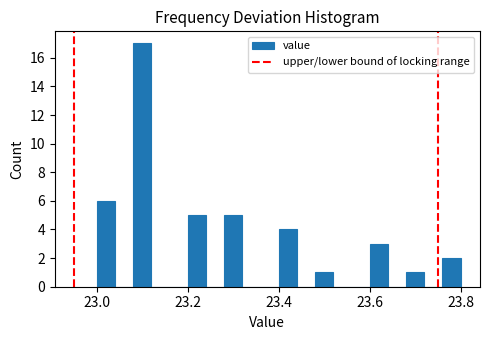

Around what value on the x-axis is the tallest bar? Give the approximate position of its centre, as read against the axis.

23.10